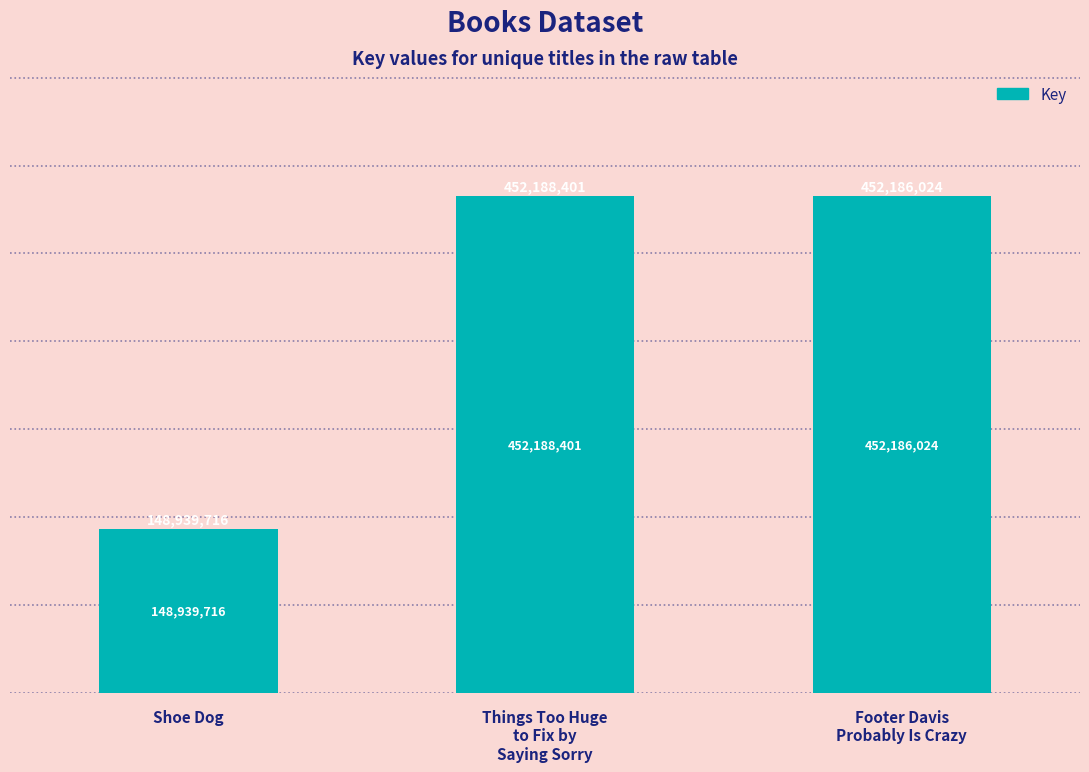

At which category does the chart reach its minimum across all series?

Shoe Dog